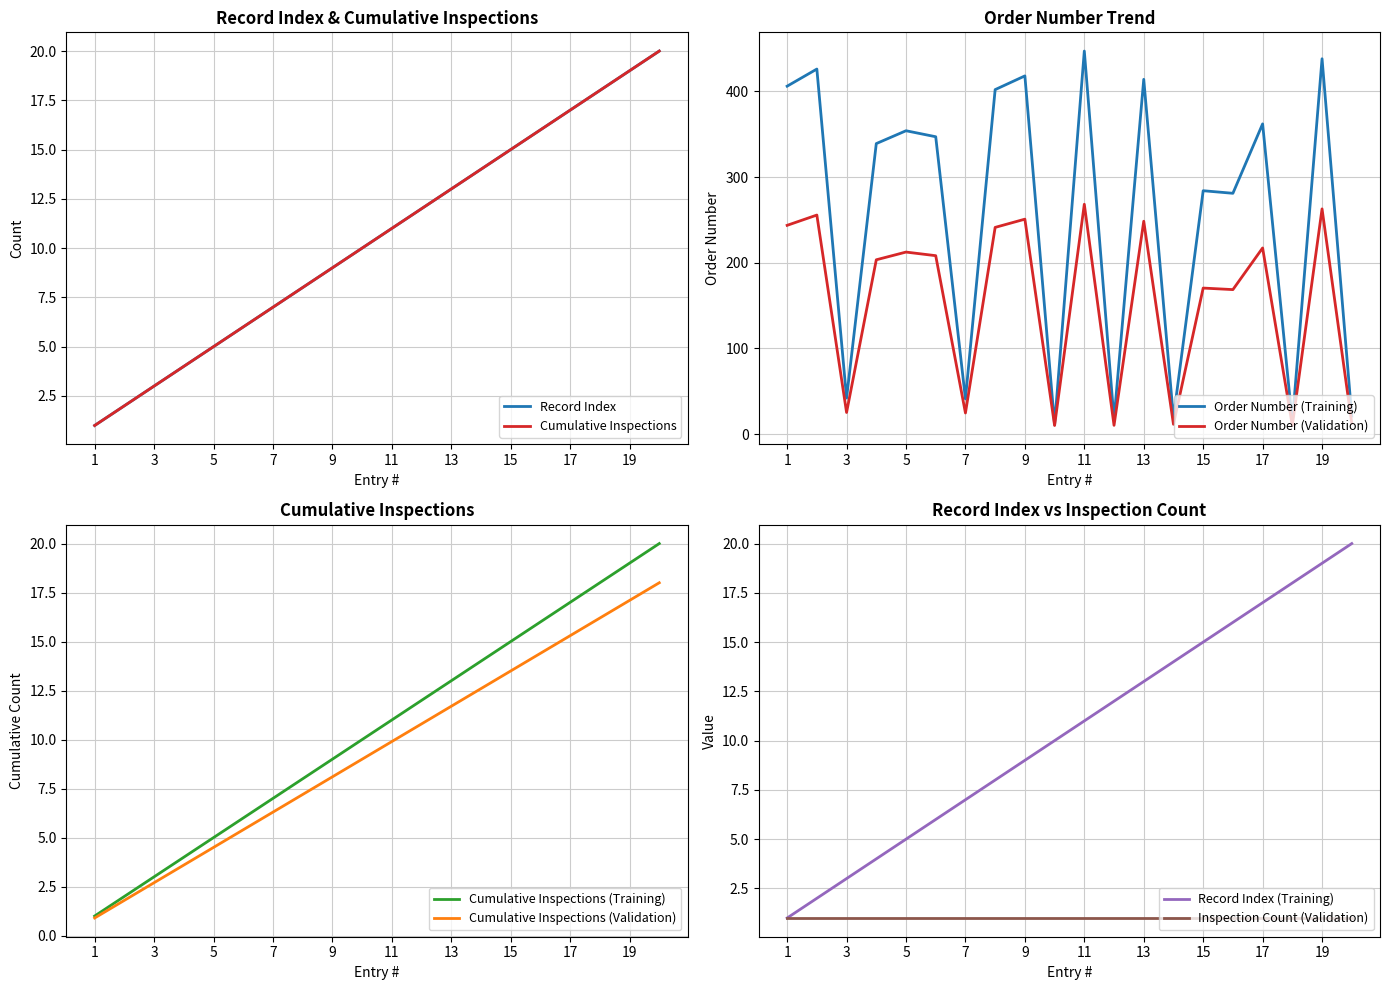

What is the highest value of the Order Number (Validation) series?

268.2